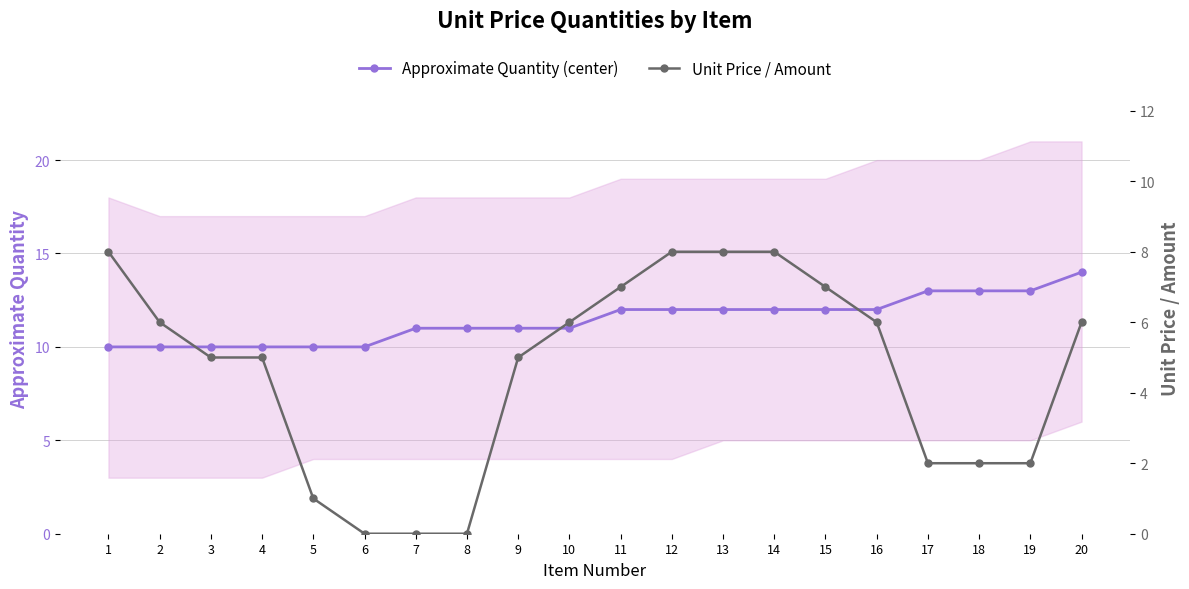

Which series has the widest spread of values?

Unit Price / Amount